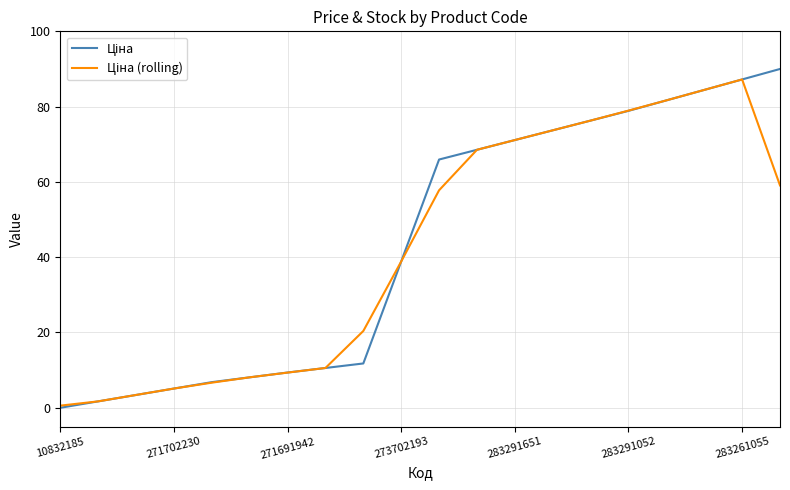

How many lines are shown in the chart?

2